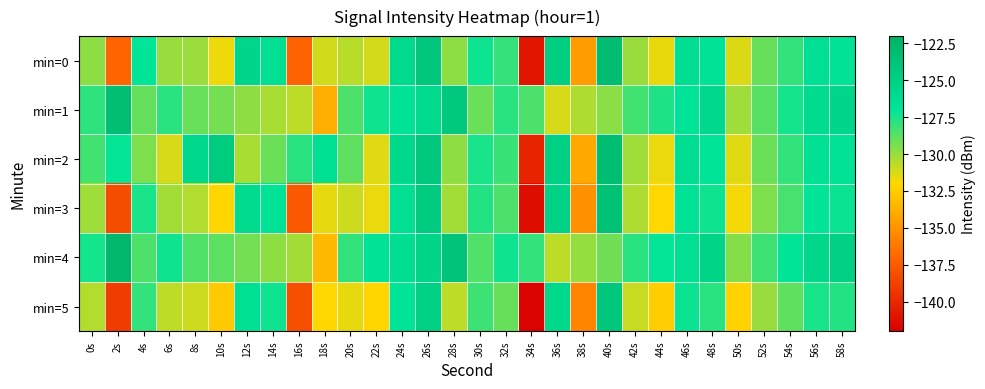

What is the greatest value displayed?

-122.7